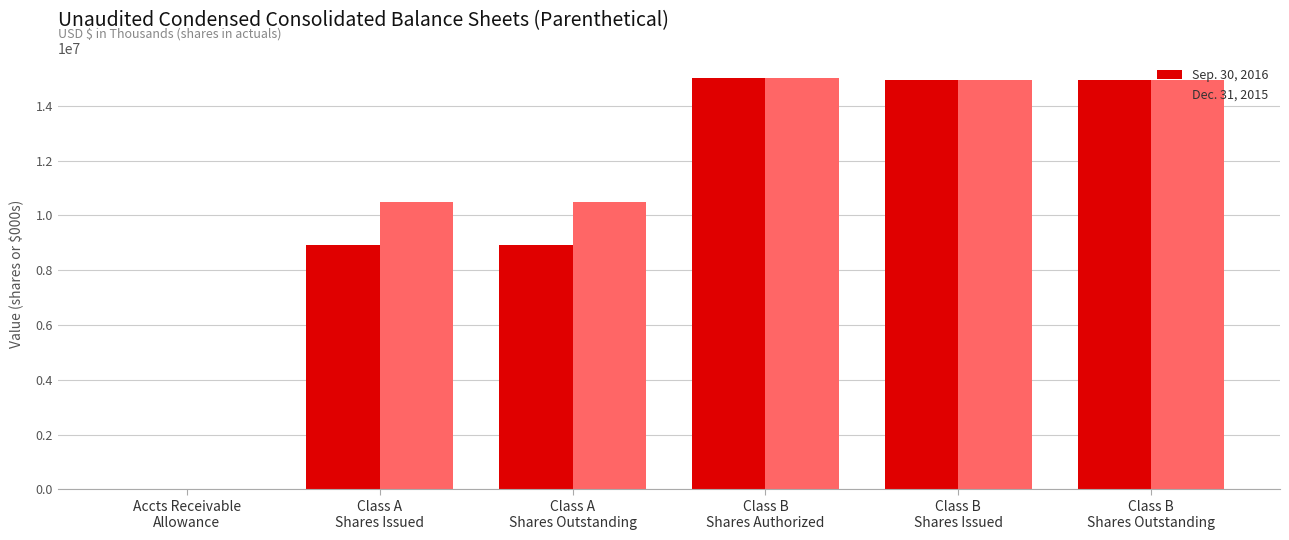

What is the maximum value shown in the chart?

15000000